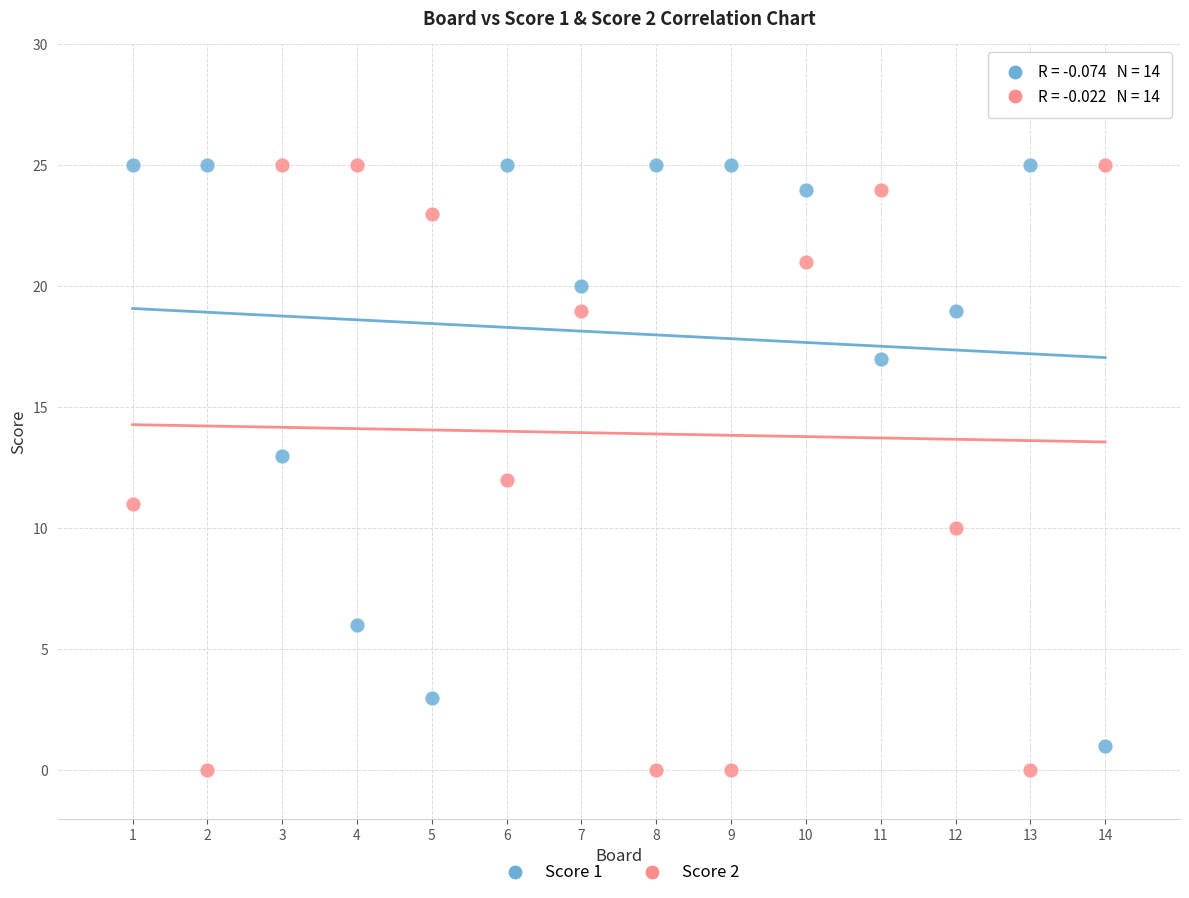

Across all data points, what is the range of Y values (max minus min)?

25